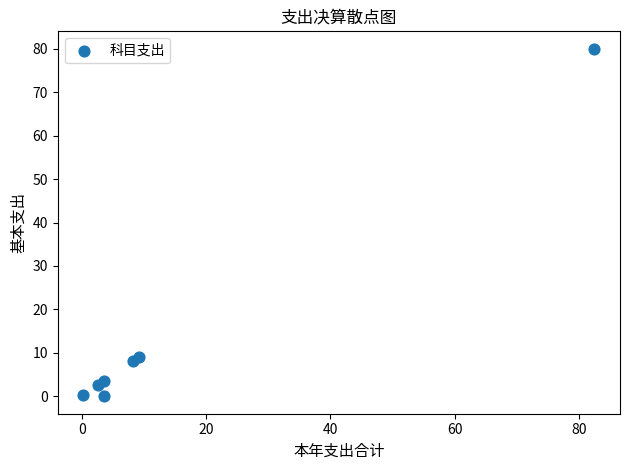

What is the range of Y values (max minus min)?

80.0